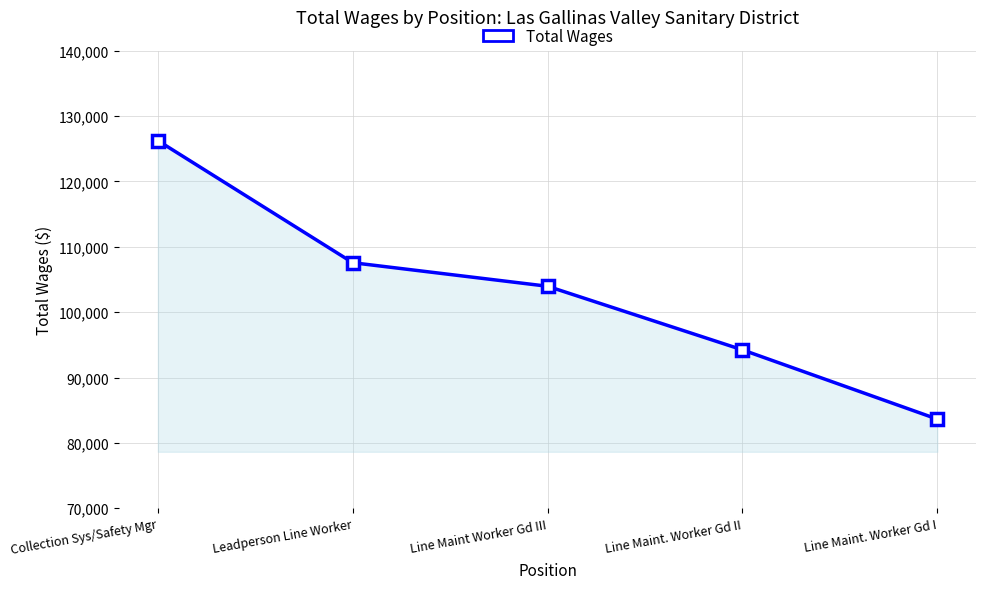

True or false: the data shows 51424 at Line Maint. Worker Gd I.

False